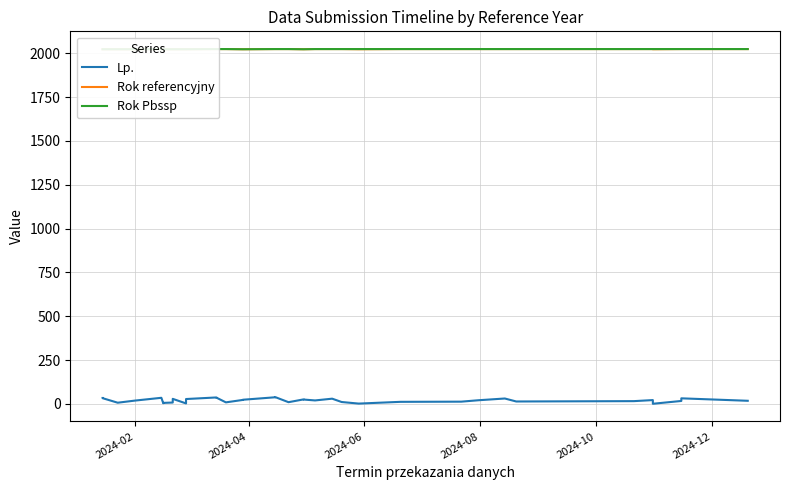

What is the difference between the second highest and second lowest values in the Rok referencyjny series?

1